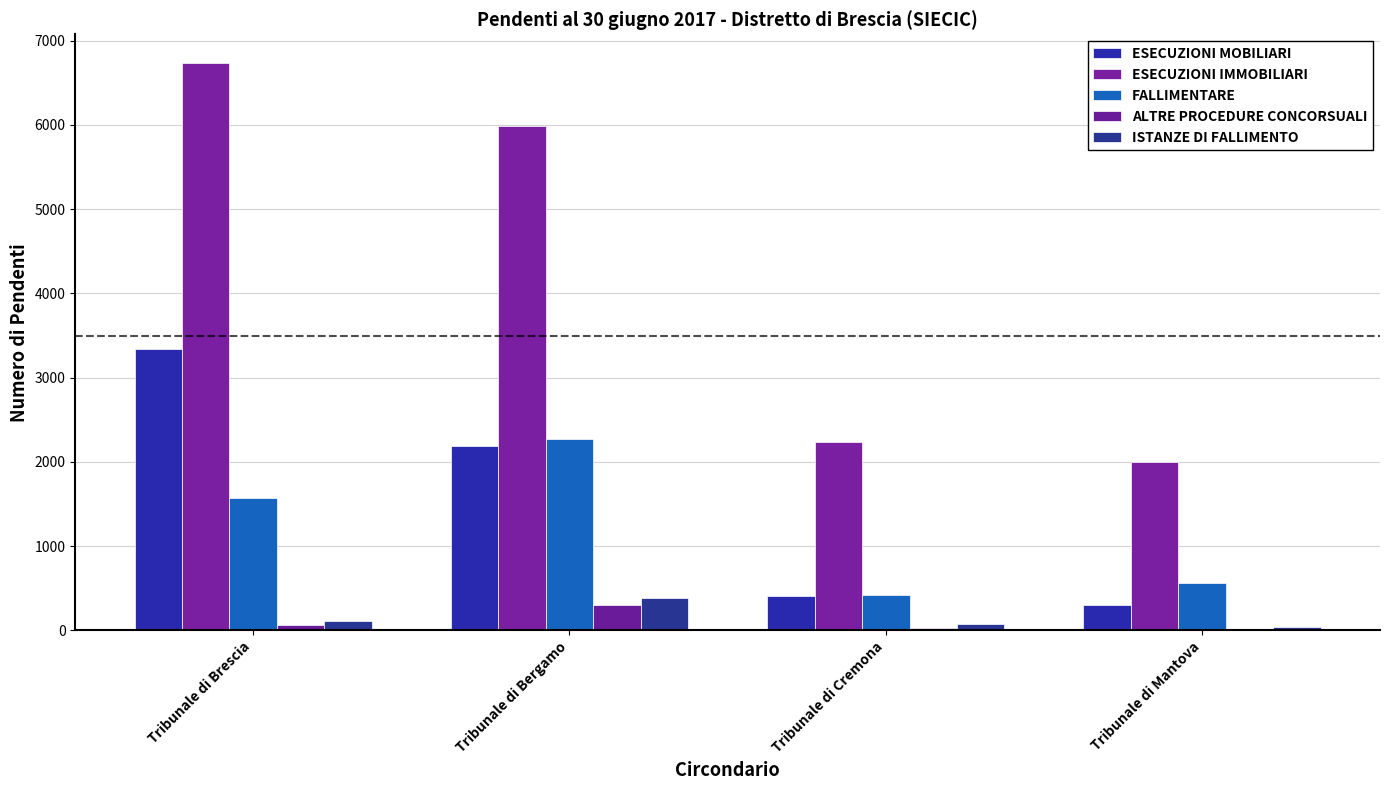

What is the total value across all series at Tribunale di Bergamo?

11127